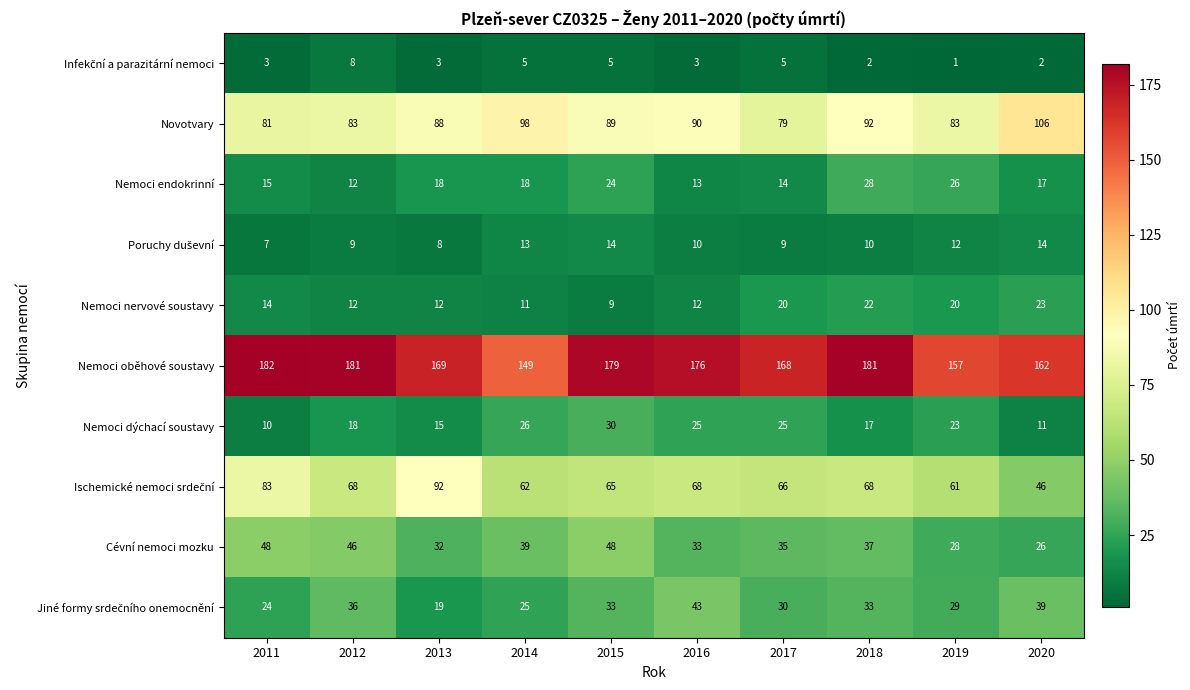

What is the lowest value of the Nemoci endokrinní series?

12